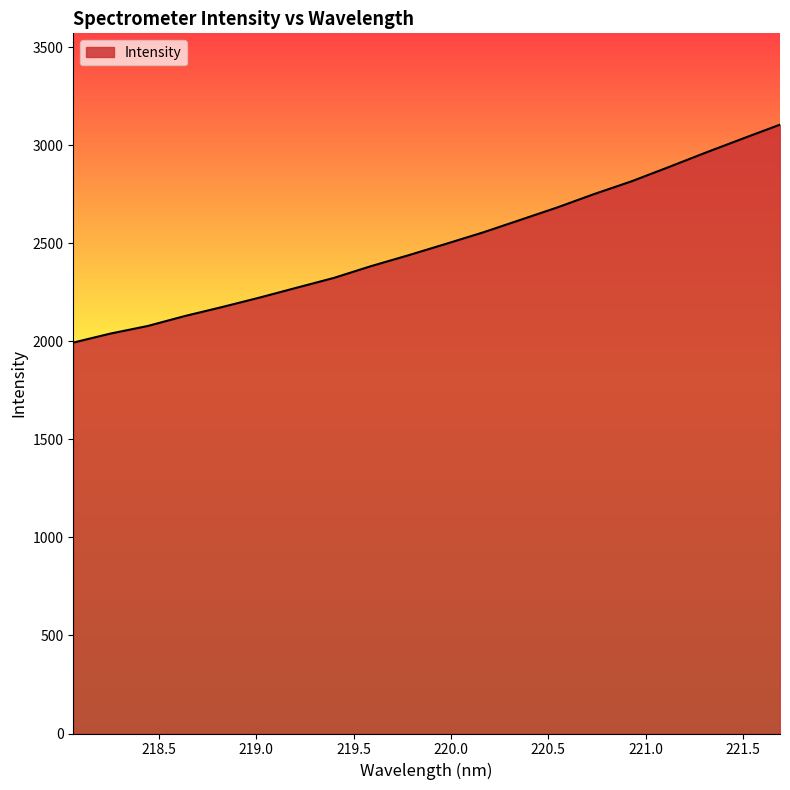

What is the greatest value displayed?

3104.2